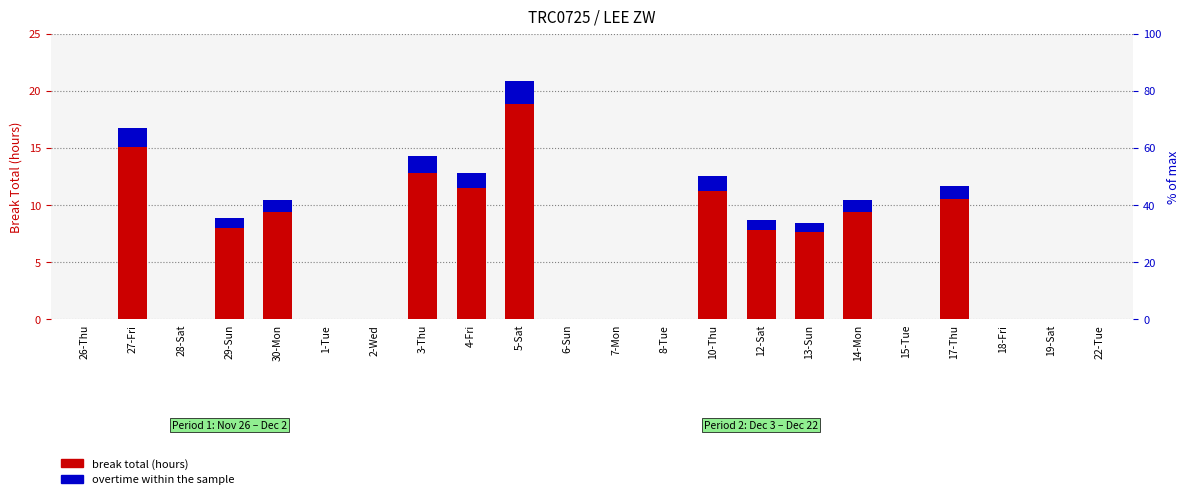

At 18-Fri, list the series in order from smallest to largest.

break total (hours), overtime within the sample